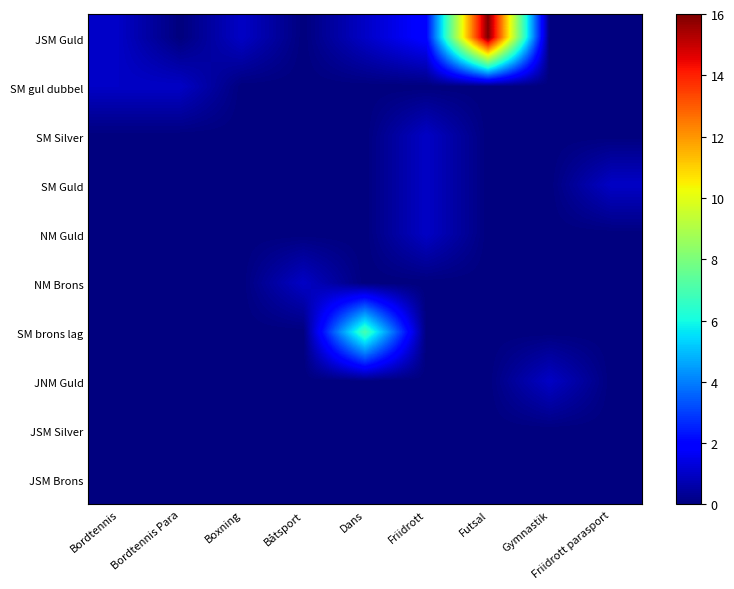

At which category does the chart reach its peak across all series?

Futsal